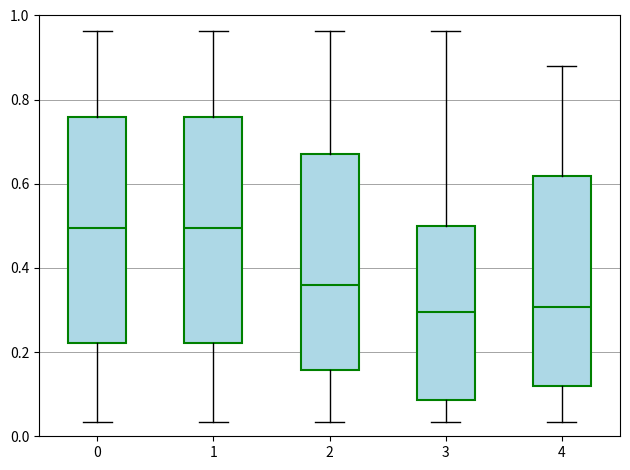

Reading left to right, transcribe this box plot: for each box, give where its median line is, the range the box spans, and where its two whiskers end, as read against the y-axis. The values are not printed on the chart, so give them approximately, as read against the axis.

0: median 0.50, box 0.22 to 0.76, whiskers 0.04 to 0.96
1: median 0.50, box 0.22 to 0.76, whiskers 0.04 to 0.96
2: median 0.36, box 0.16 to 0.68, whiskers 0.04 to 0.96
3: median 0.30, box 0.08 to 0.50, whiskers 0.04 to 0.96
4: median 0.30, box 0.12 to 0.62, whiskers 0.04 to 0.88